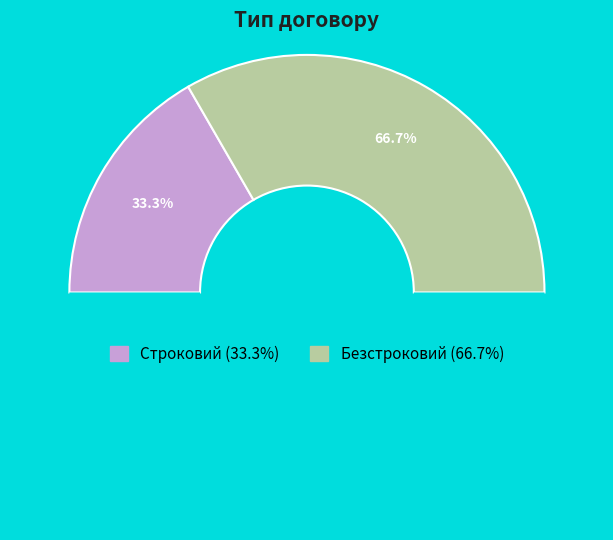

How many segments does this pie chart have?

2